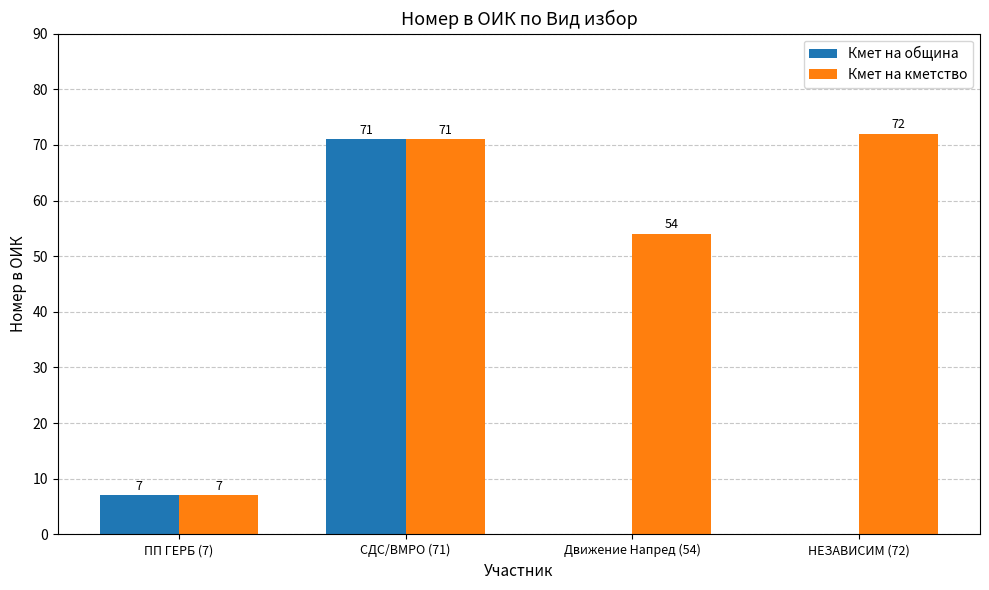

What is the highest value of the Кмет на кметство series?

72